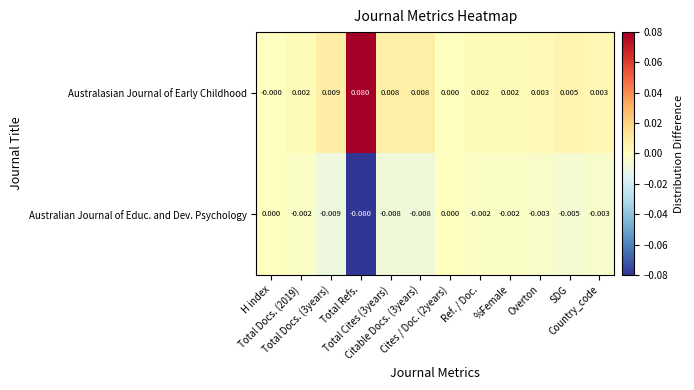

List the series in order of their overall mean, lowest first.

Australian Journal of Educ. and Dev. Psychology, Australasian Journal of Early Childhood